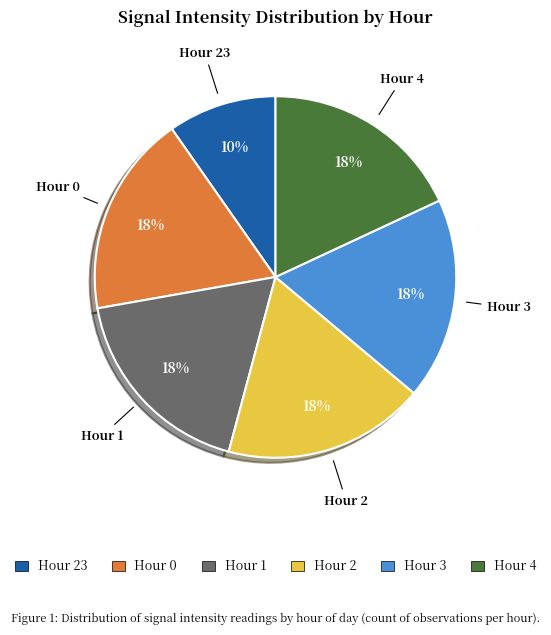

Which category has the smallest portion of the pie?

Hour 23